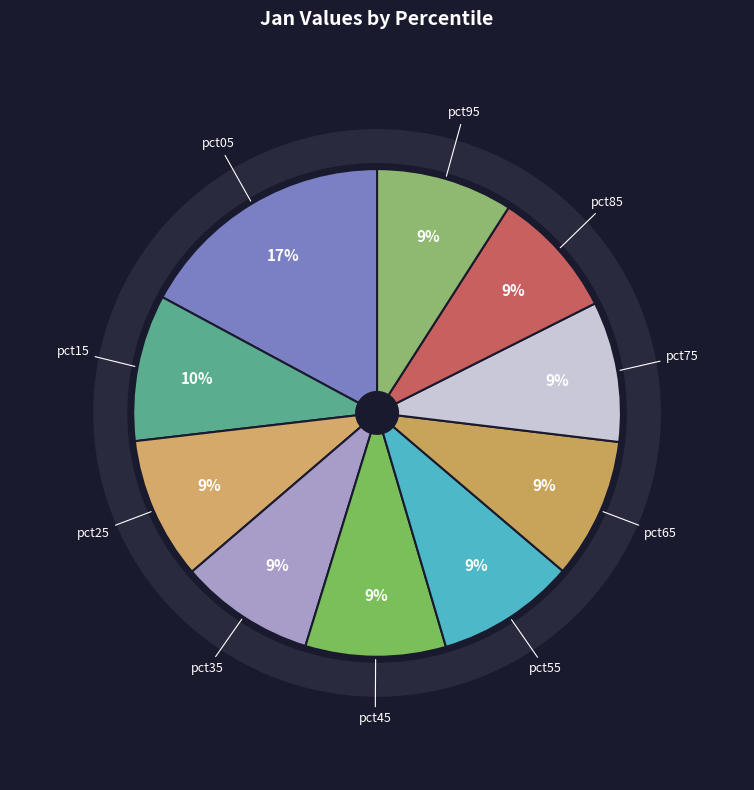

How many slices are in this pie chart?

10